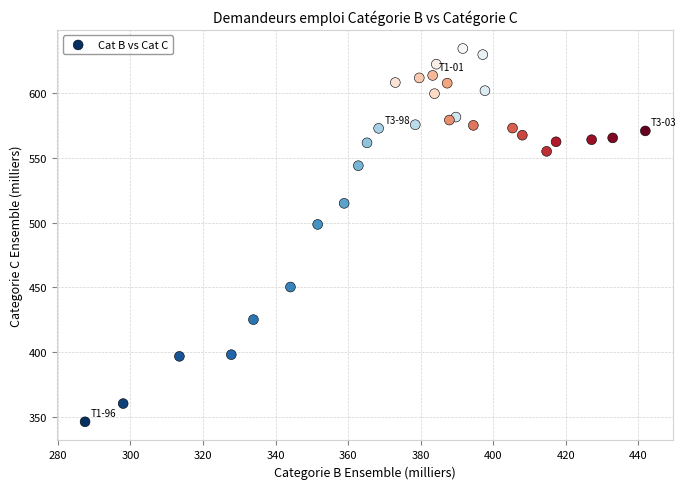

What is the range of Y values (max minus min)?

288.6